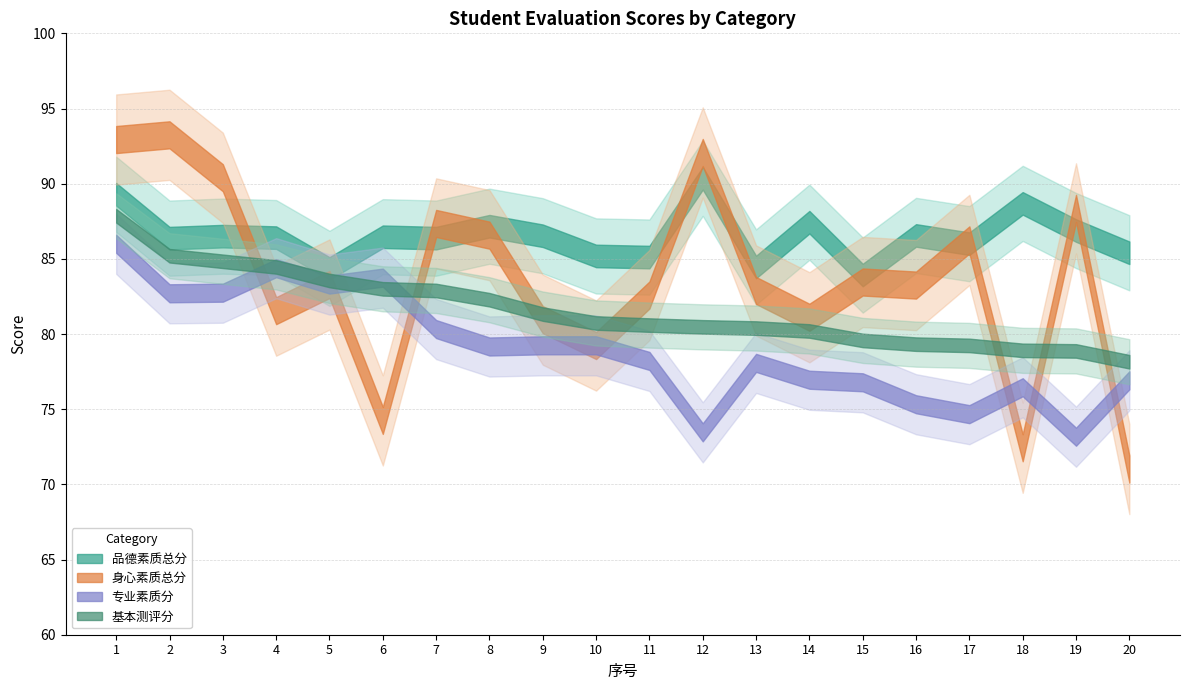

Reading left to right, list all the values displayed in this chart.

品德素质总分: 89.3	86.4	86.5	86.4	84.4	86.5	86.4	87.2	86.5	85.2	85.1	90.4	84.5	87.4	83.9	86.6	86.0	88.7	86.9	85.4
身心素质总分: 92.9	93.2	90.4	81.6	83.3	74.3	87.4	86.6	81.0	79.2	82.6	92.1	82.9	81.1	83.5	83.3	86.3	72.4	88.4	71.0
专业素质分: 86.0	82.7	82.8	84.4	83.3	83.8	80.3	79.2	79.2	79.2	78.2	73.5	78.1	77.0	76.8	75.3	74.7	76.5	73.2	76.9
基本测评分: 87.9	85.2	84.8	84.5	83.6	83.0	82.9	82.3	81.3	80.7	80.6	80.5	80.4	80.2	79.6	79.3	79.2	78.9	78.9	78.2